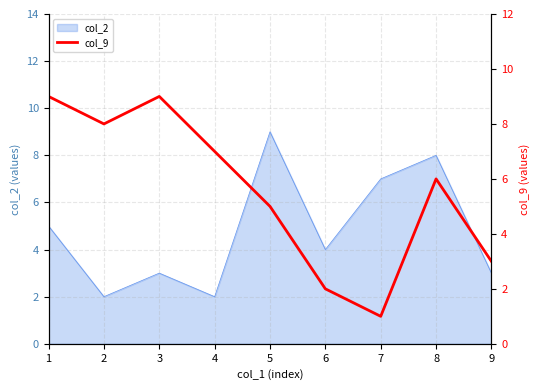

The value of col_2 at 4 is 0. True or false?

False